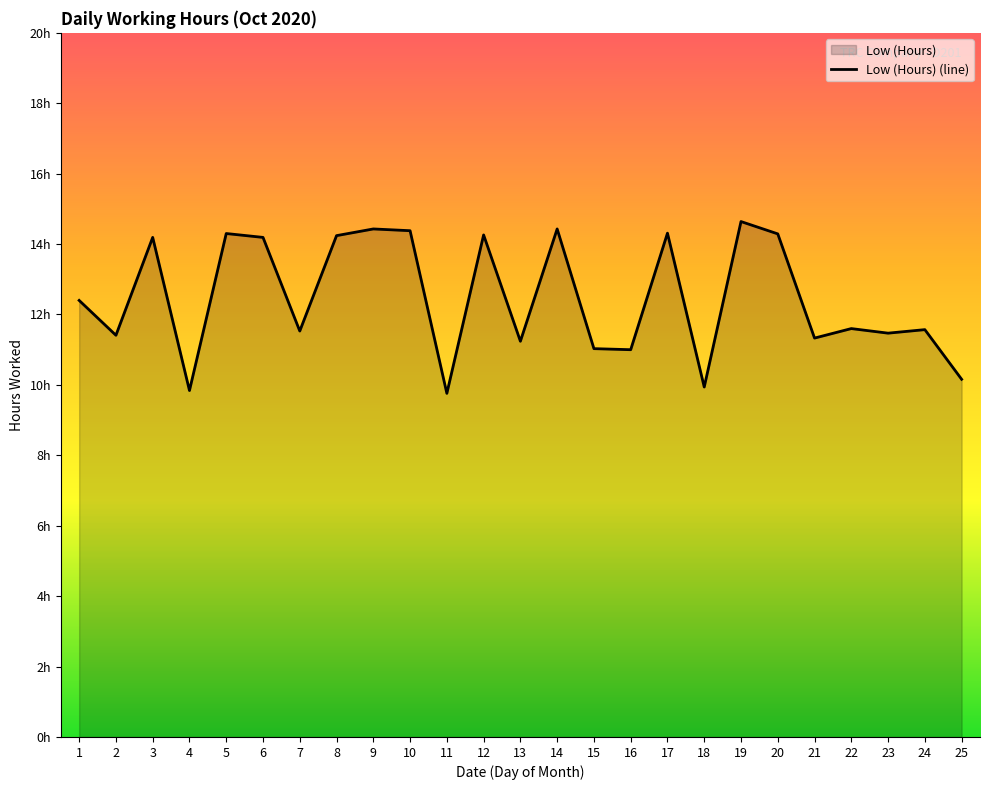

What is the sum of all values?

311.9